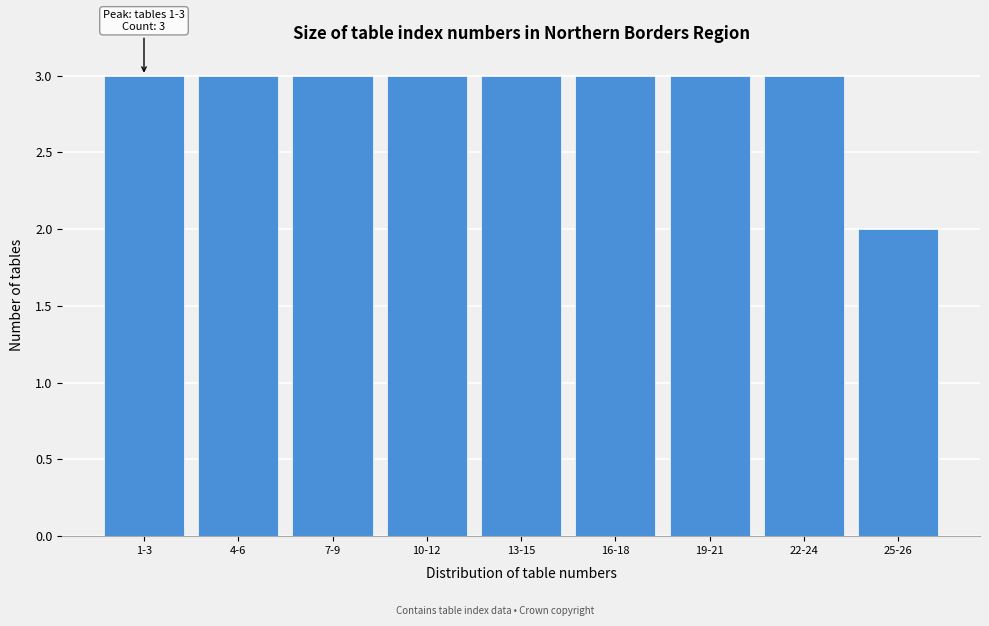

Reading right to left, transcribe all the data shown in this chart.

2	3	3	3	3	3	3	3	3